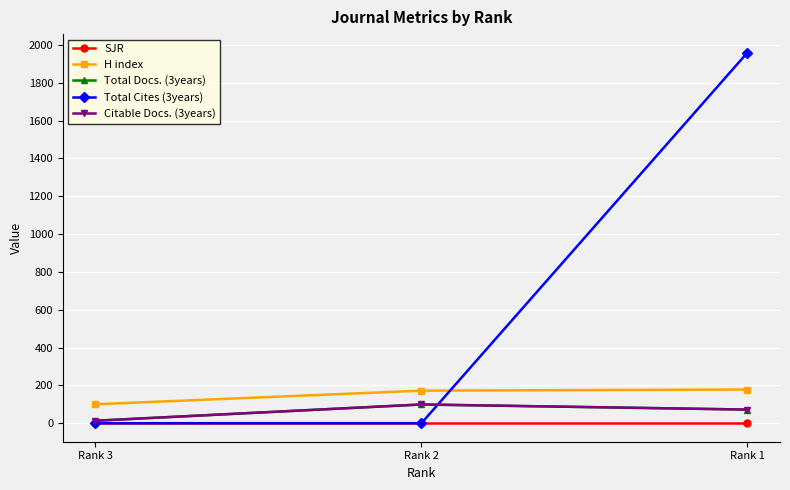

The Total Docs. (3years) series shows 72 at Rank 1. True or false?

True